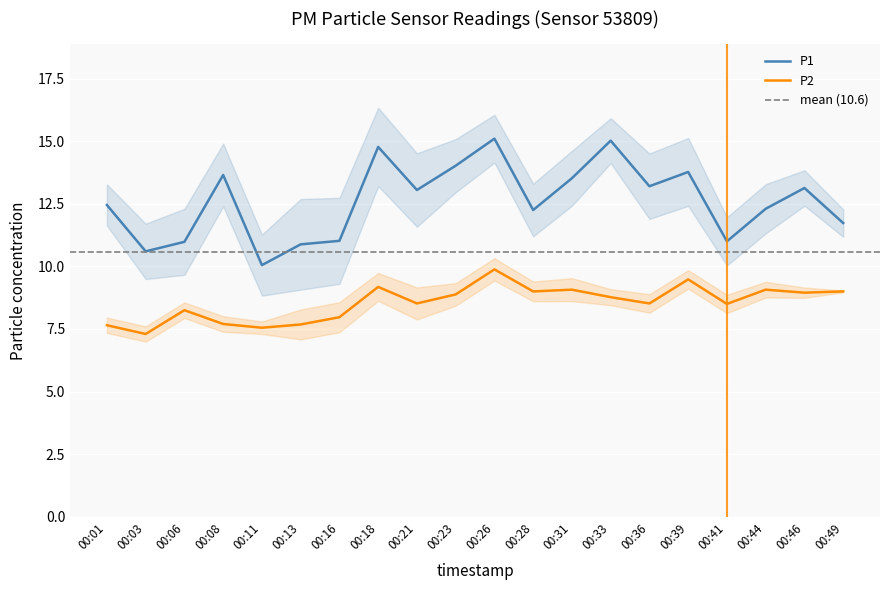

What is the difference between the second highest and second lowest values in the P2 series?

1.9